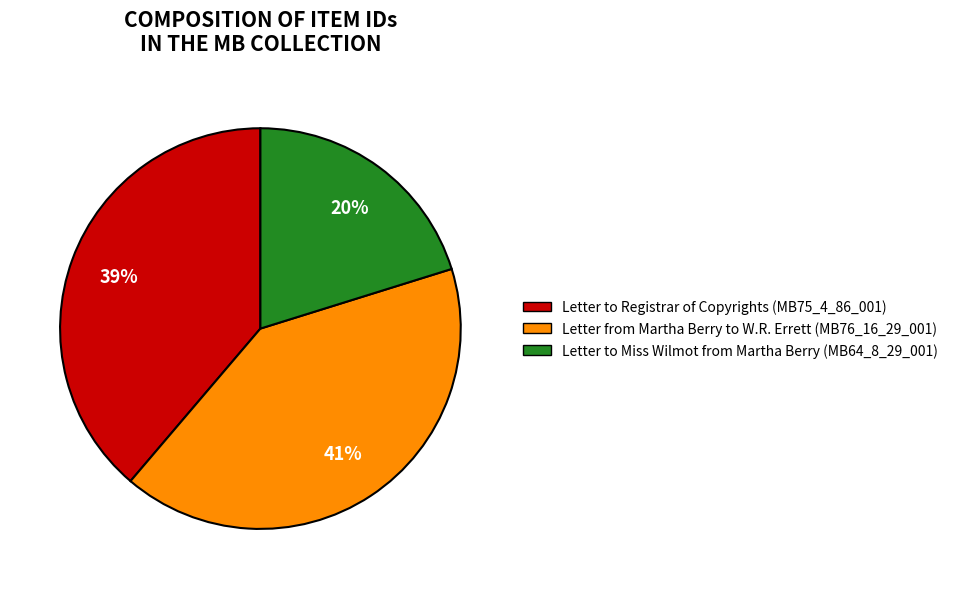

How many segments does this pie chart have?

3